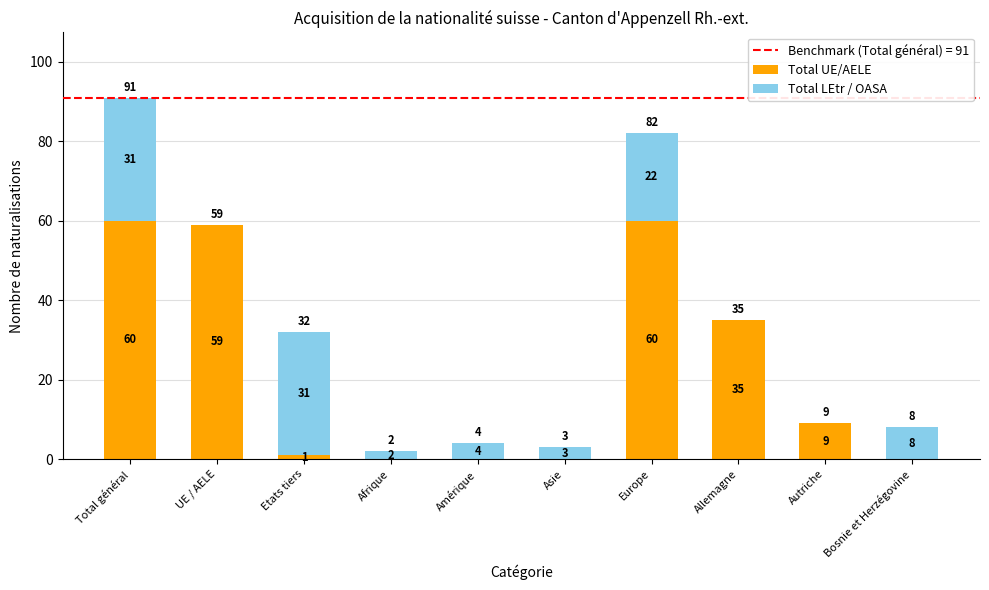

Where is Total UE/AELE nearest to the value 30?

Allemagne